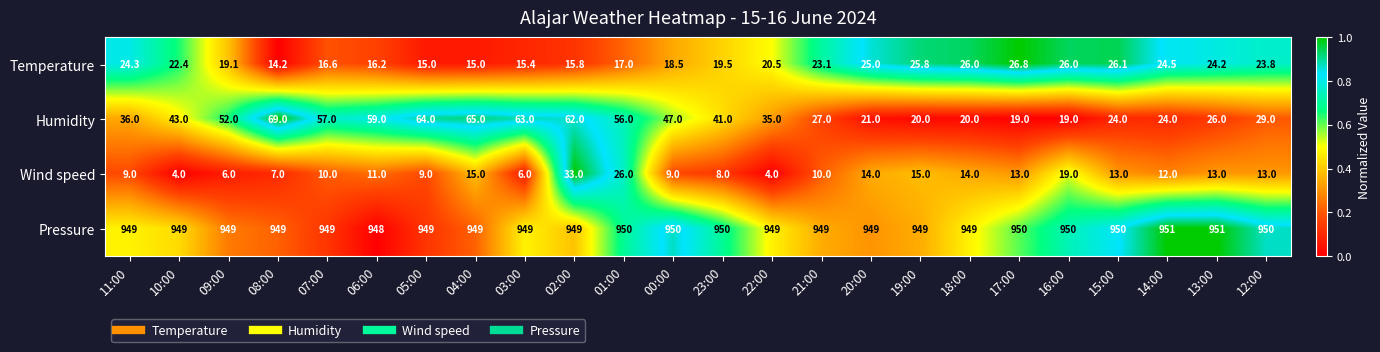

Rank the series by their maximum value, from highest to lowest.

Pressure, Humidity, Wind speed, Temperature